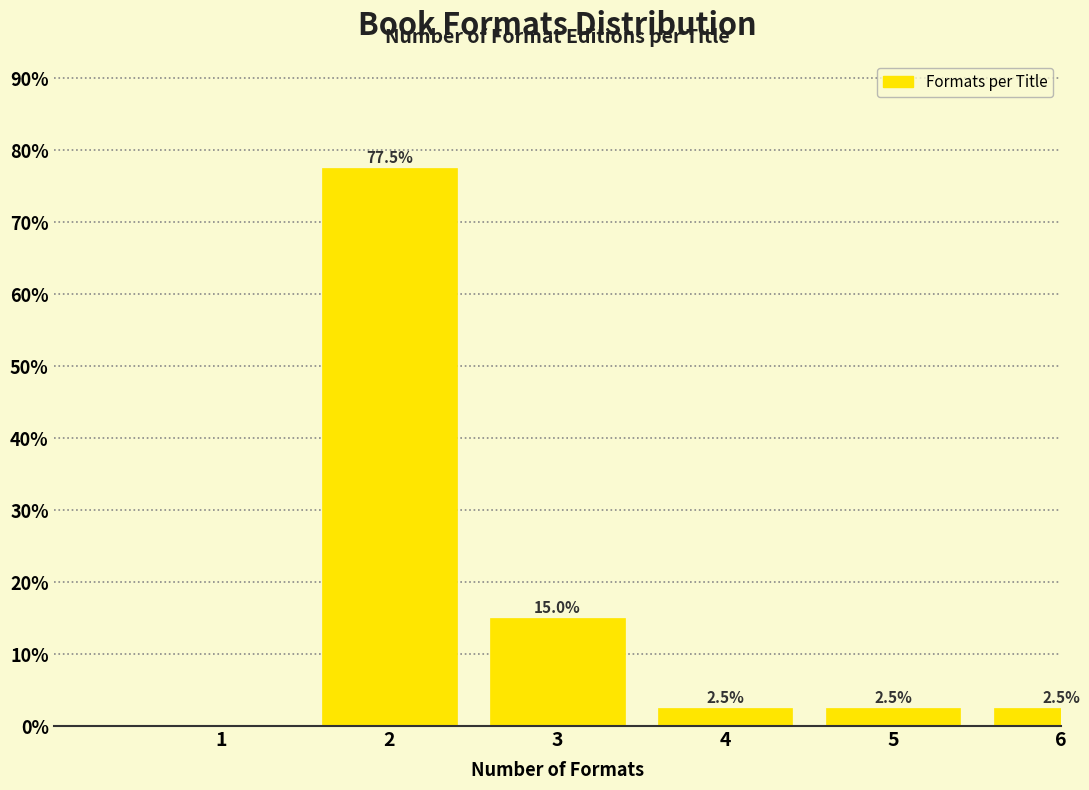

Reading right to left, transcribe all the data shown in this chart.

6=2.5	5=2.5	4=2.5	3=15.0	2=77.5	1=0.0